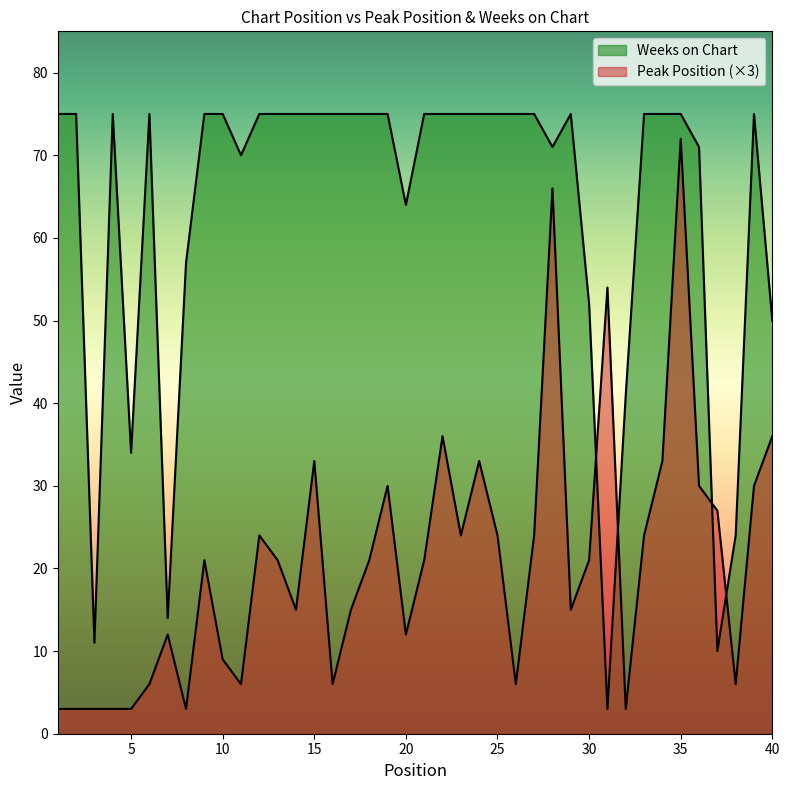

How many series are shown in this chart?

2